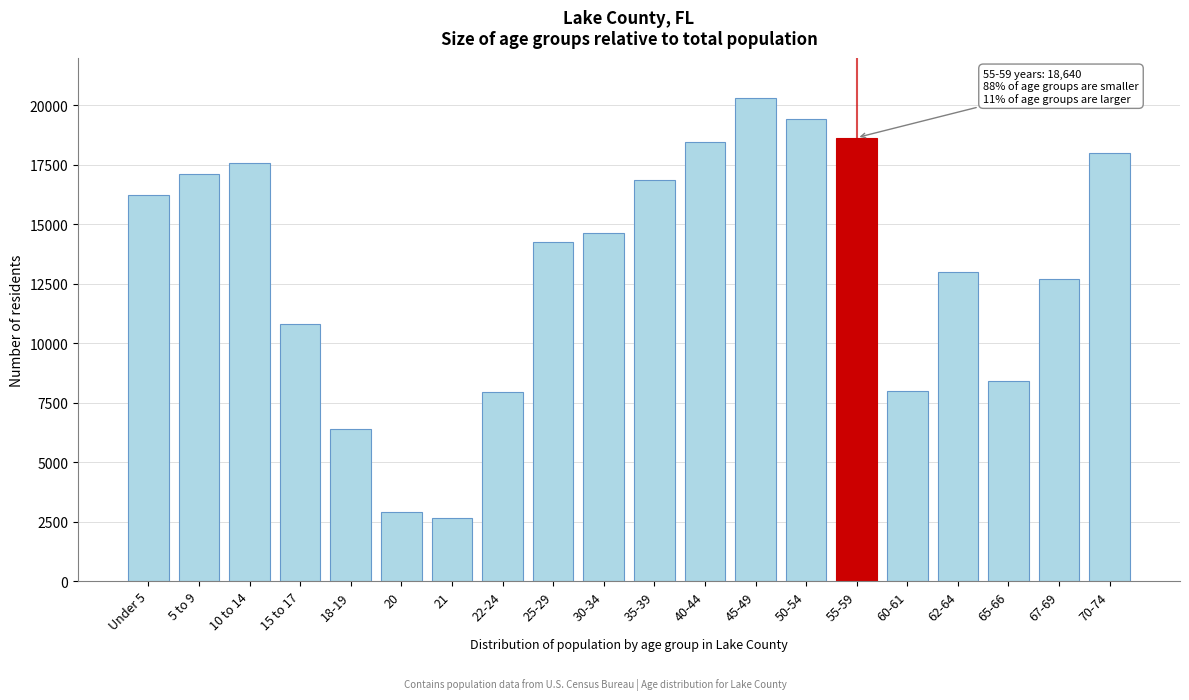

What is the approximate value at 40-44?

18465